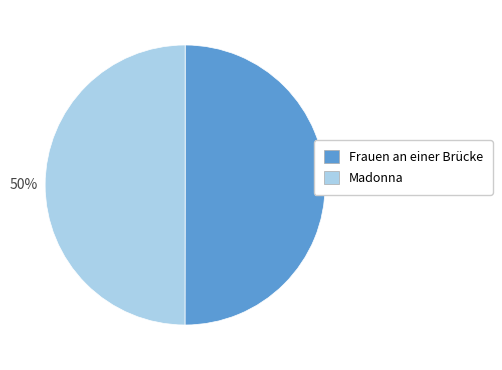

To the nearest percent, what is the average slice percentage?

50%